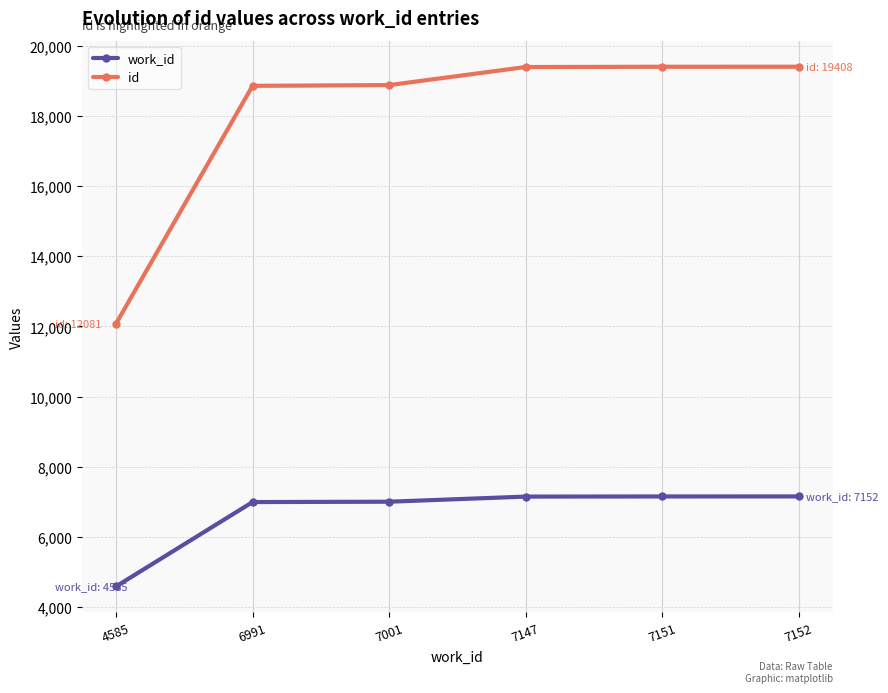

The id series shows 19400 at 7147. True or false?

True